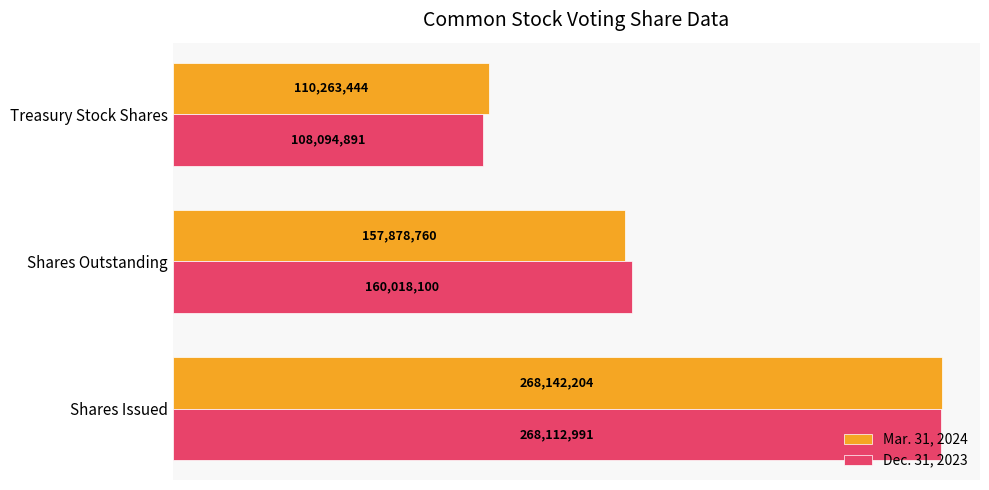

What are all the series names shown in the legend?

Mar. 31, 2024, Dec. 31, 2023